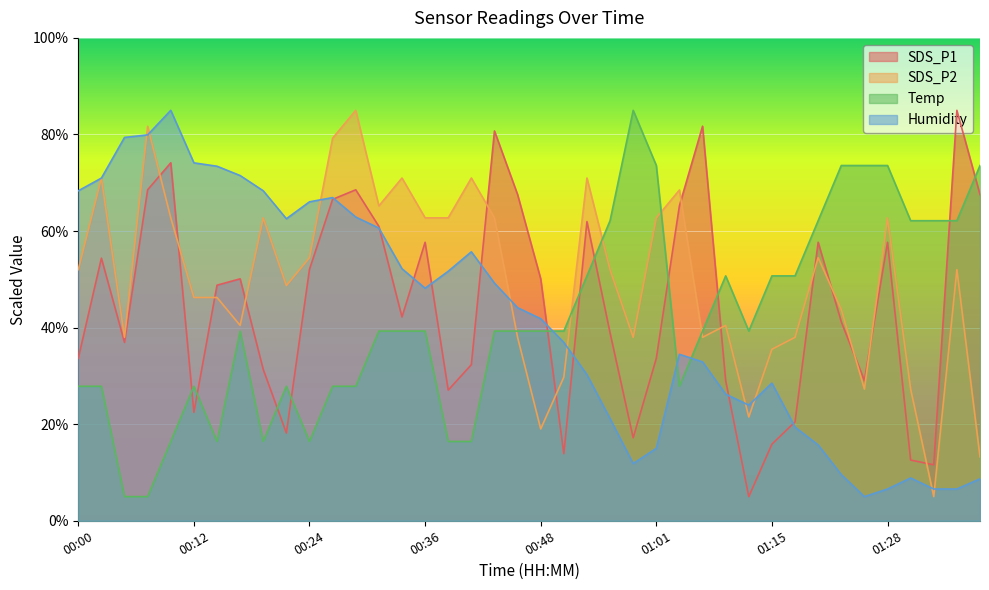

What is the difference between the second highest and minimum values in the Temp series?

68.6